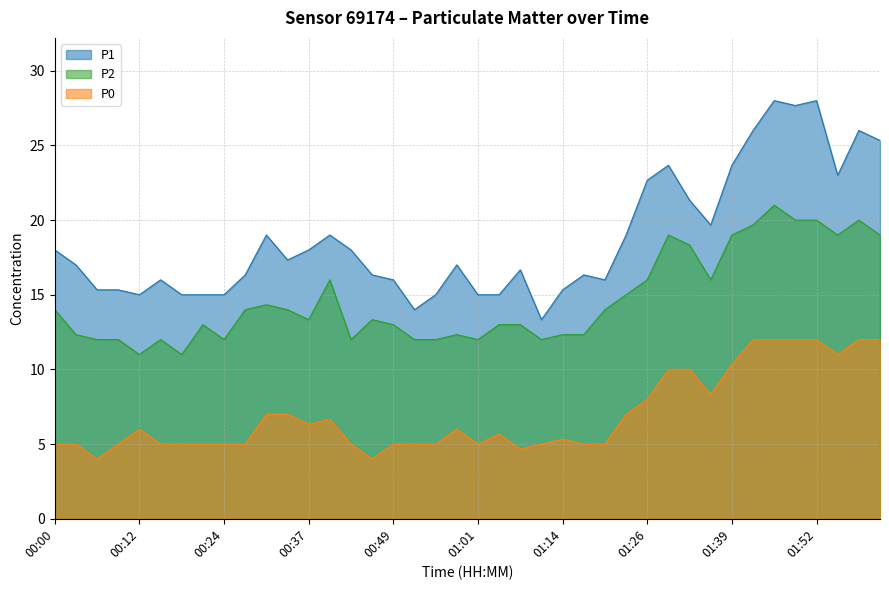

True or false: P0 and P1 intersect in this chart.

False